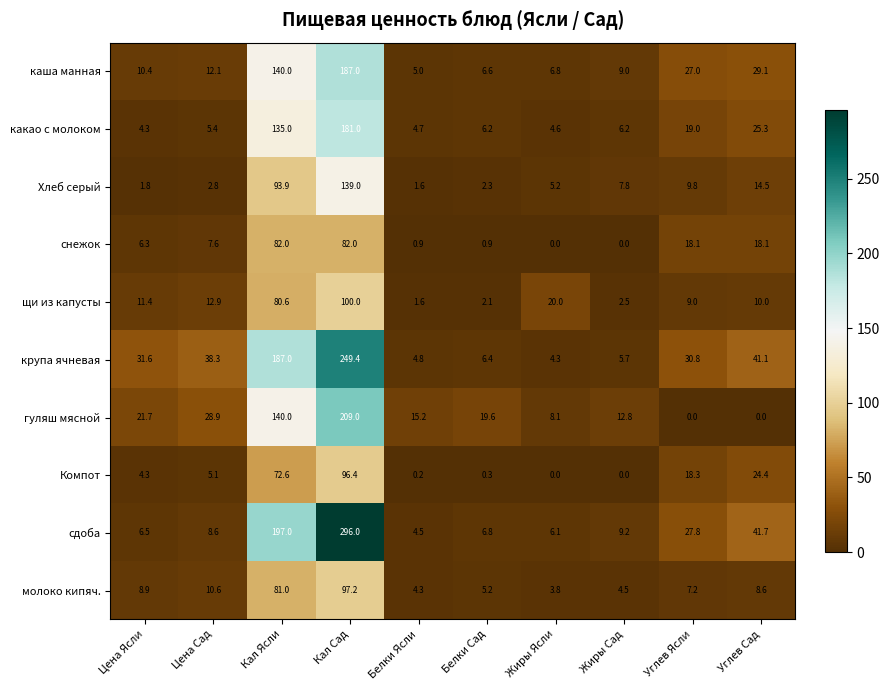

What is the difference between the Компот values at Жиры Сад and Цена Сад?

5.1